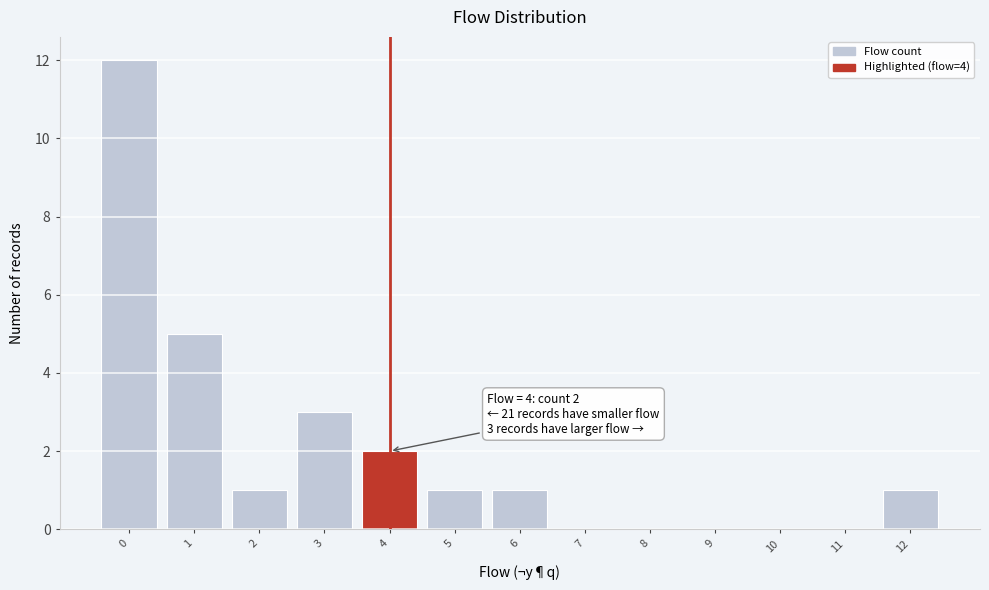

Reading left to right, what are all the values shown in this chart?

0=12	1=5	2=1	3=3	4=2	5=1	6=1	7=0	8=0	9=0	10=0	11=0	12=1